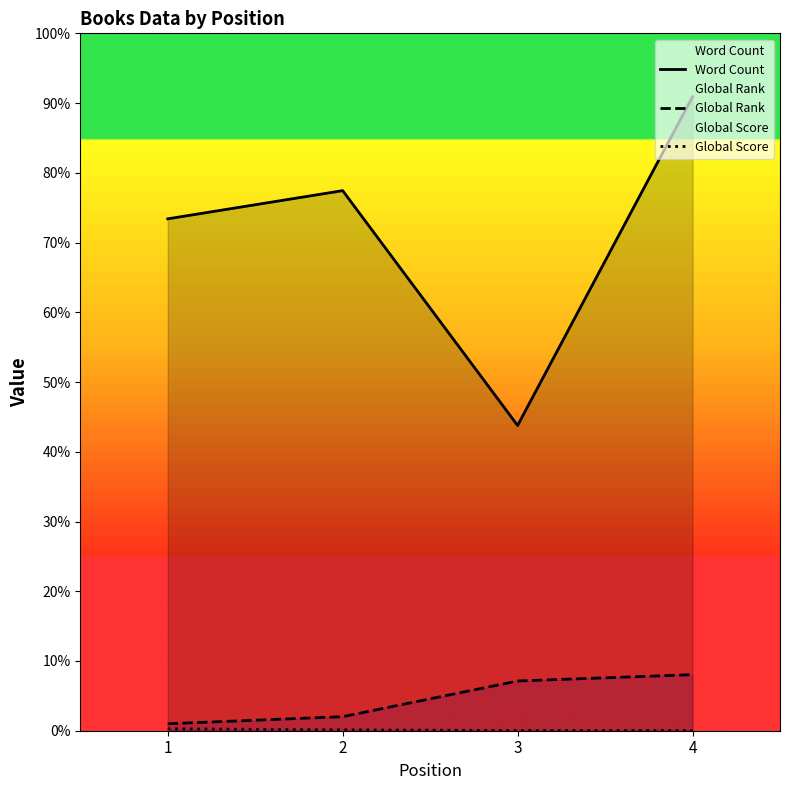

Reading right to left, extract all data points from this chart.

Word Count: 4=108000	3=52000	2=92000	1=87200
Global Rank: 4=9550	3=8471	2=2394	1=1186
Global Score: 4=25	3=36	2=148	1=324